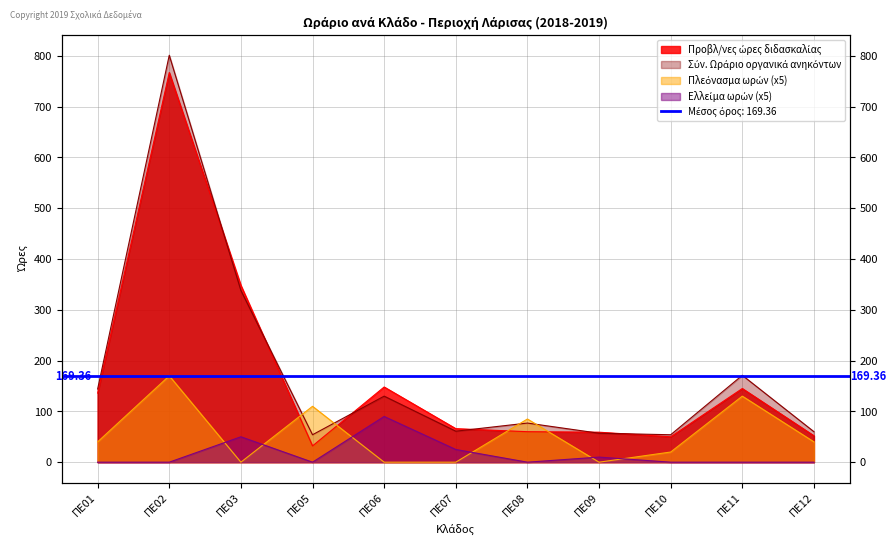

Reading left to right, extract all data points from this chart.

Προβλ/νες ώρες διδασκαλίας: ΠΕ01=136	ΠΕ02=767	ΠΕ03=348	ΠΕ05=32	ΠΕ06=148	ΠΕ07=66	ΠΕ08=60	ΠΕ09=59	ΠΕ10=50	ΠΕ11=145	ΠΕ12=52
Σύν. Ωράριο οργανικά ανηκόντων: ΠΕ01=144	ΠΕ02=801	ΠΕ03=338	ΠΕ05=54	ΠΕ06=130	ΠΕ07=61	ΠΕ08=77	ΠΕ09=57	ΠΕ10=54	ΠΕ11=171	ΠΕ12=60
Ελλείμα ωρών: ΠΕ01=0	ΠΕ02=0	ΠΕ03=50	ΠΕ05=0	ΠΕ06=90	ΠΕ07=25	ΠΕ08=0	ΠΕ09=10	ΠΕ10=0	ΠΕ11=0	ΠΕ12=0
Πλεόνασμα ωρών: ΠΕ01=40	ΠΕ02=170	ΠΕ03=0	ΠΕ05=110	ΠΕ06=0	ΠΕ07=0	ΠΕ08=85	ΠΕ09=0	ΠΕ10=20	ΠΕ11=130	ΠΕ12=40